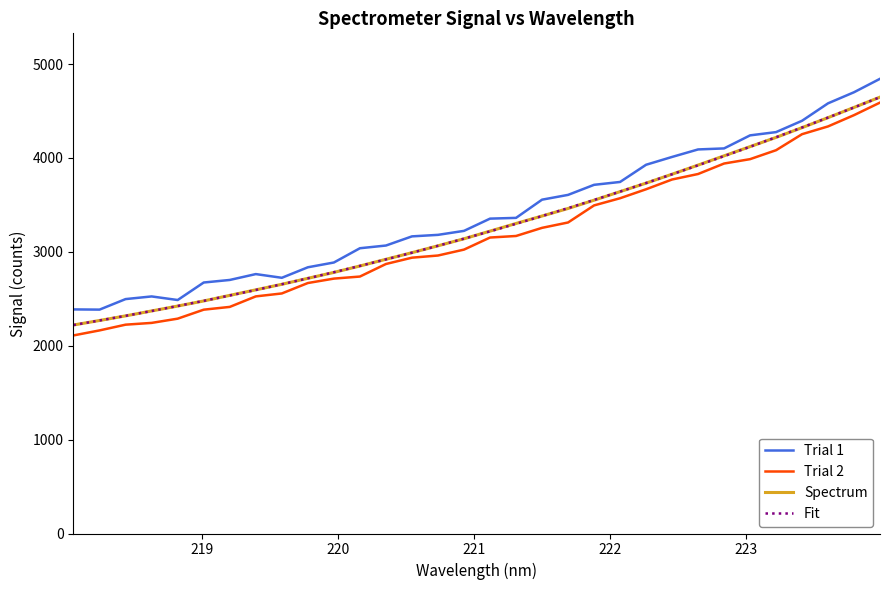

True or false: Trial 2 and Trial 1 intersect in this chart.

False